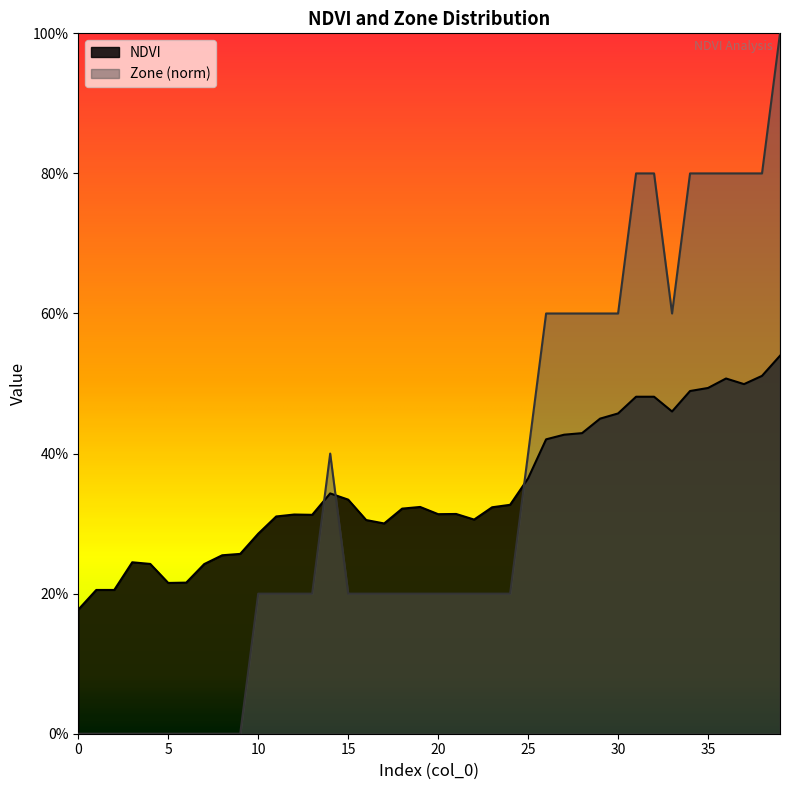

Is it true that Zone equals 0.6 at 27?

True